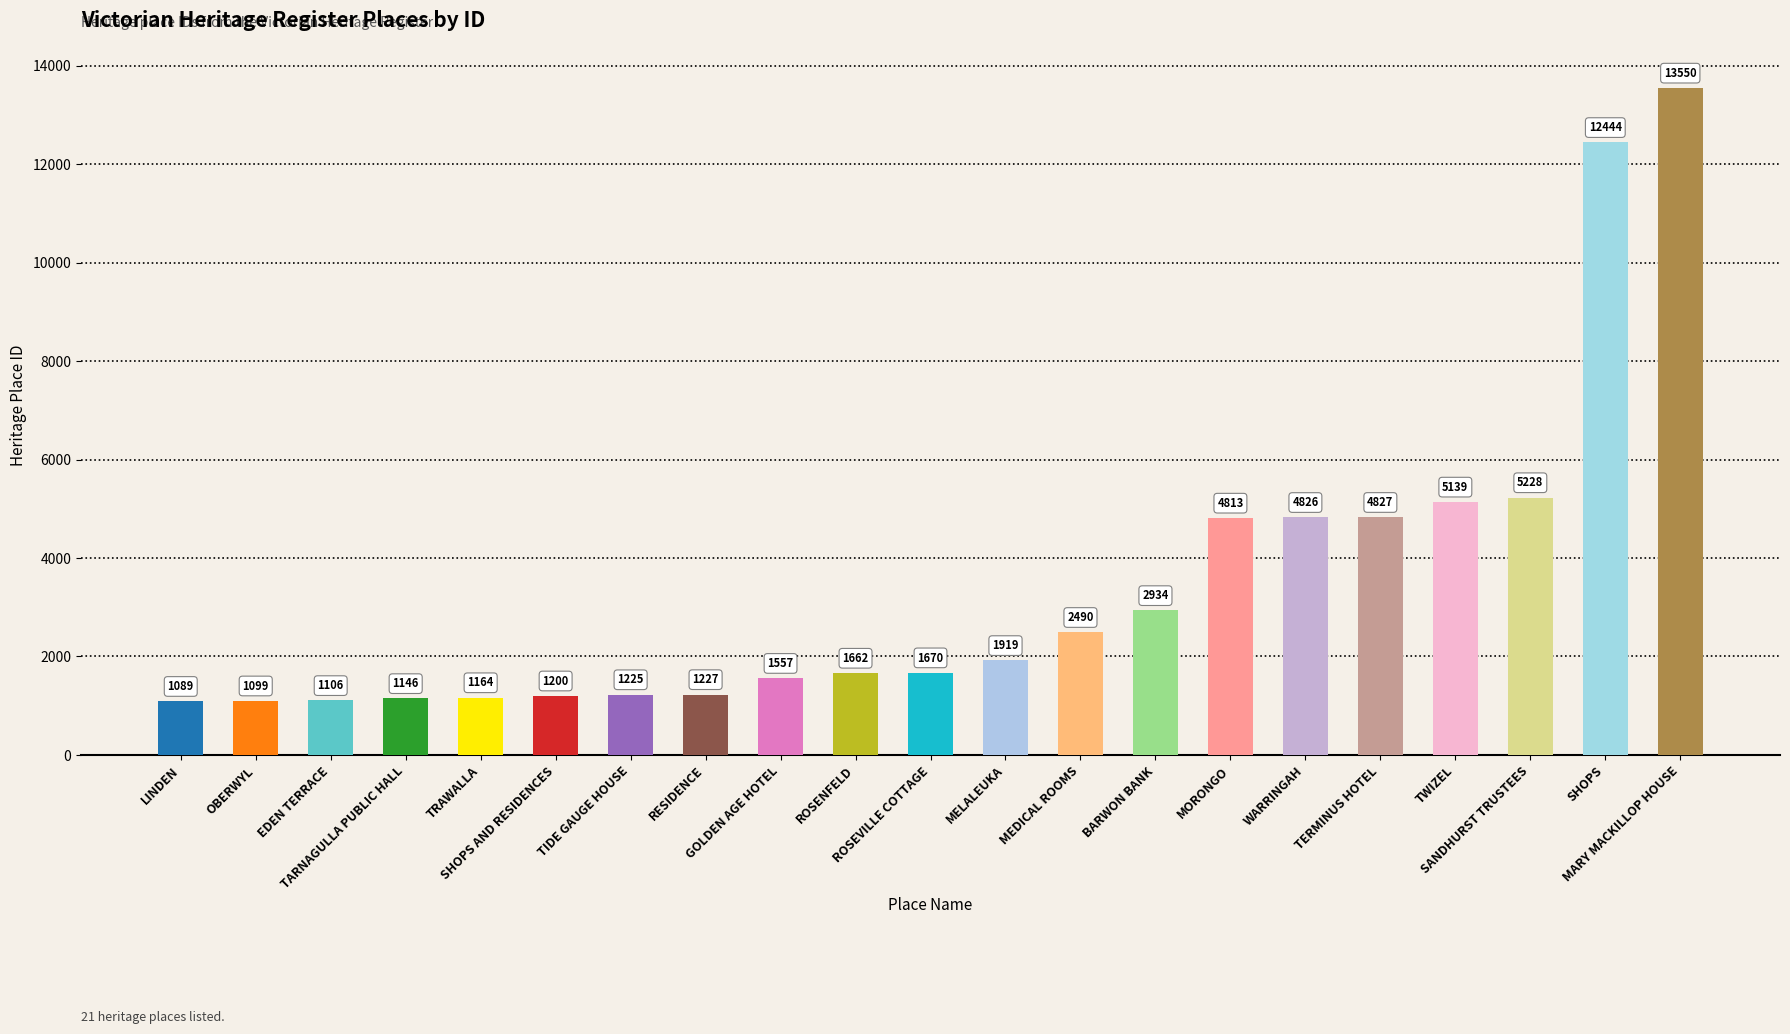

Reading right to left, what are all the values shown in this chart?

13550	12444	5228	5139	4827	4826	4813	2934	2490	1919	1670	1662	1557	1227	1225	1200	1164	1146	1106	1099	1089